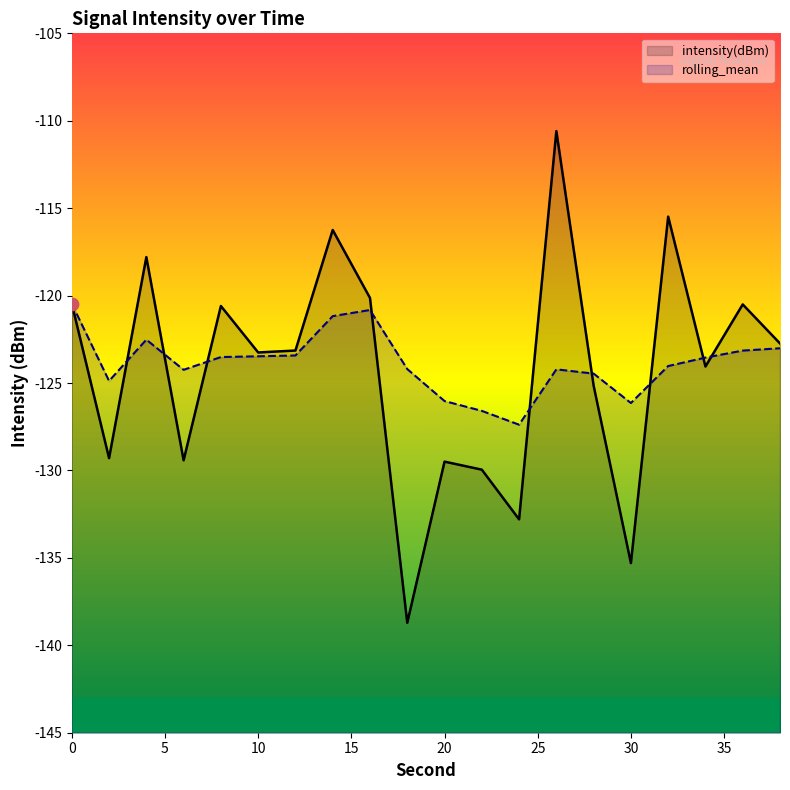

Which series contains the highest Y value?

intensity(dBm)